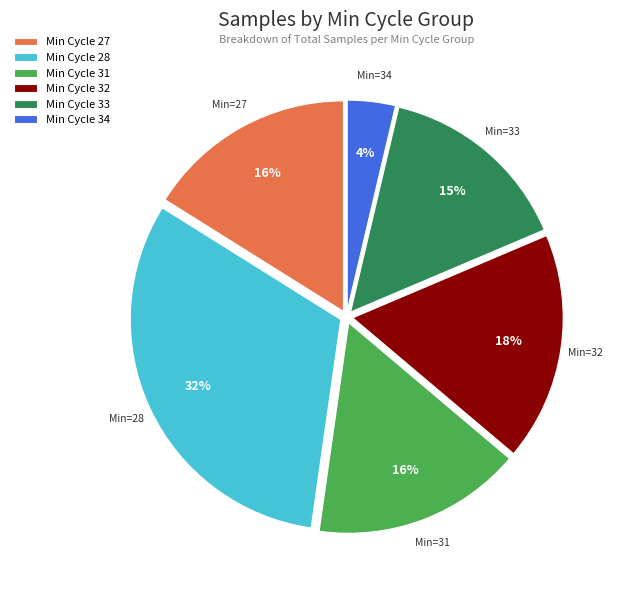

Combined, do Min Cycle 27 and Min Cycle 32 account for over 50%?

No